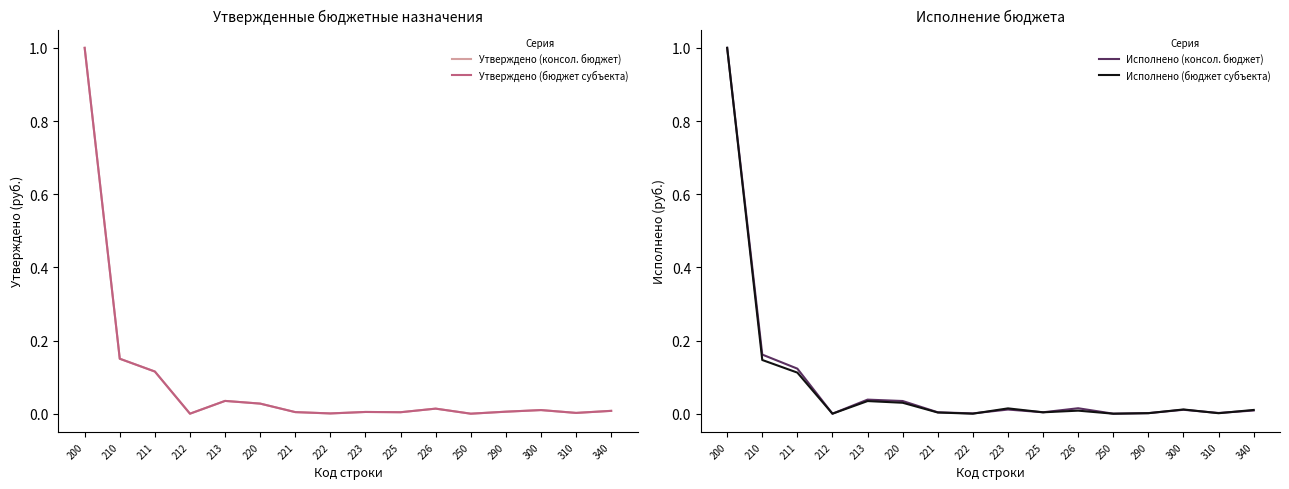

In Исполнено (консол. бюджет), how many points are higher than both neighbors (excluding endpoints)?

4